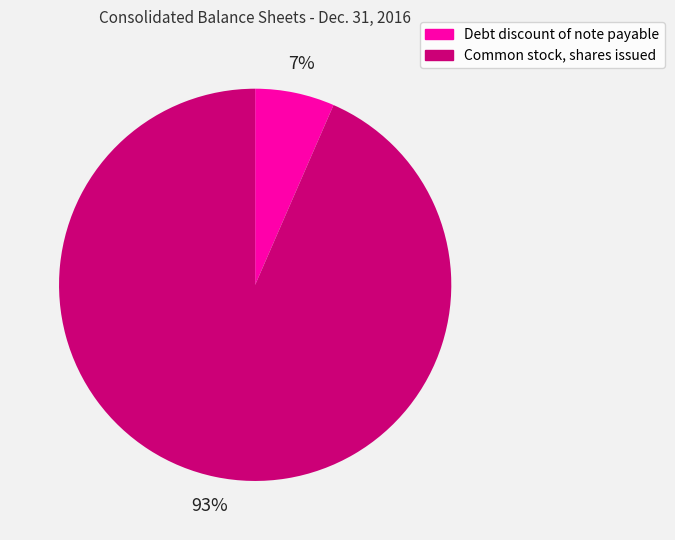

Is it true that Debt discount of note payable is 7% of the pie?

True